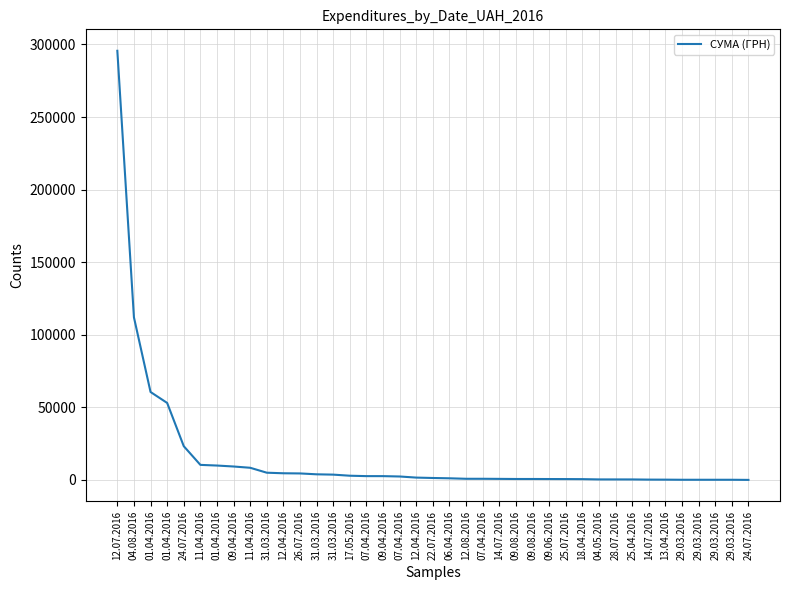

Between 17.05.2016 and 09.04.2016, which is larger?

17.05.2016